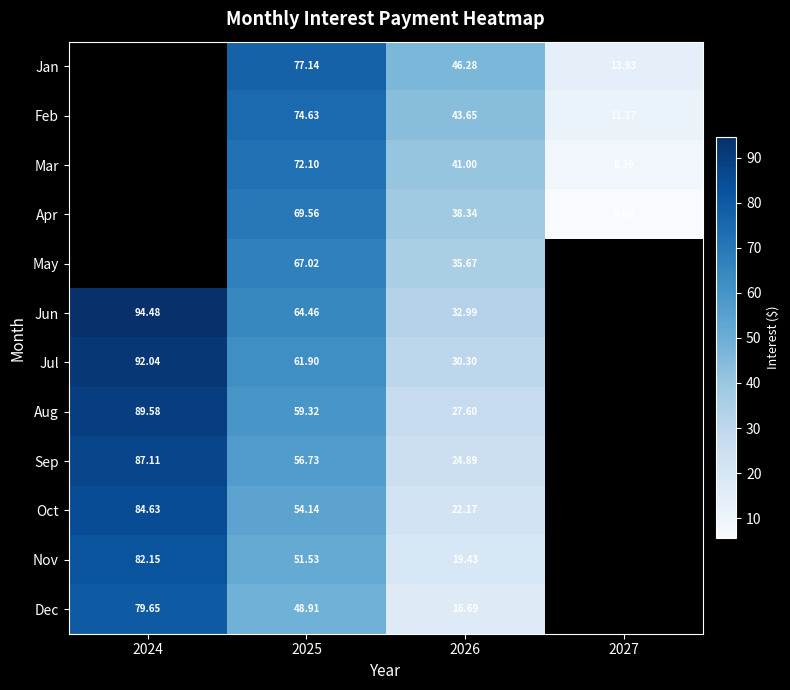

At which category is the sum across all series the highest?

2025